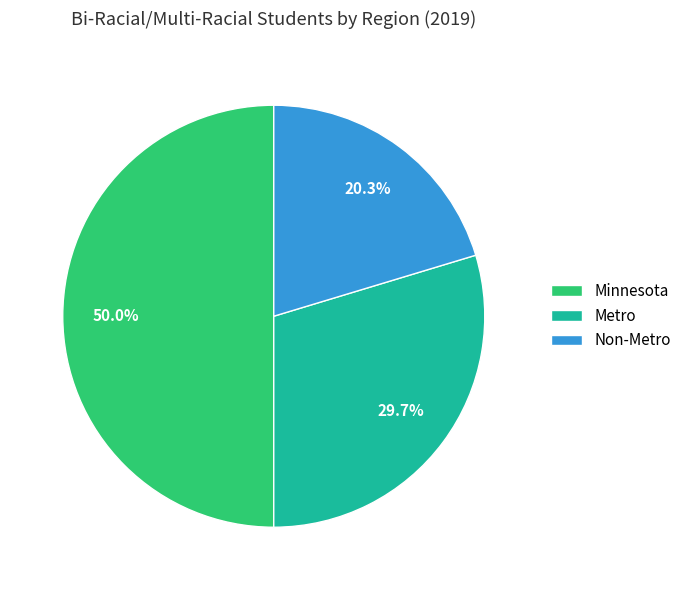

Is Metro the majority of the pie?

No